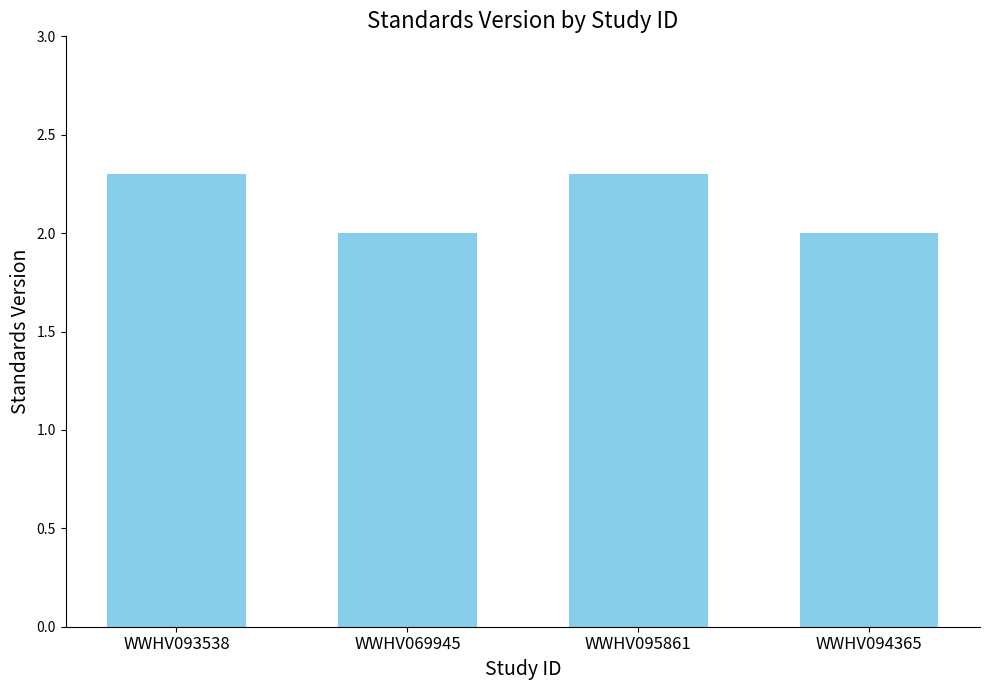

What is the change in value from WWHV093538 to WWHV094365?

-0.3